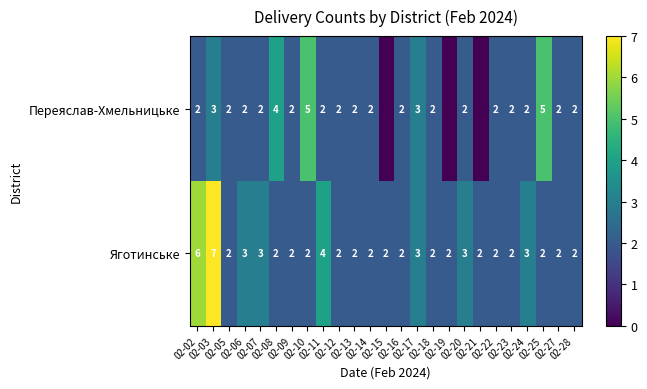

At which label does Яготинське reach its peak?

02-03